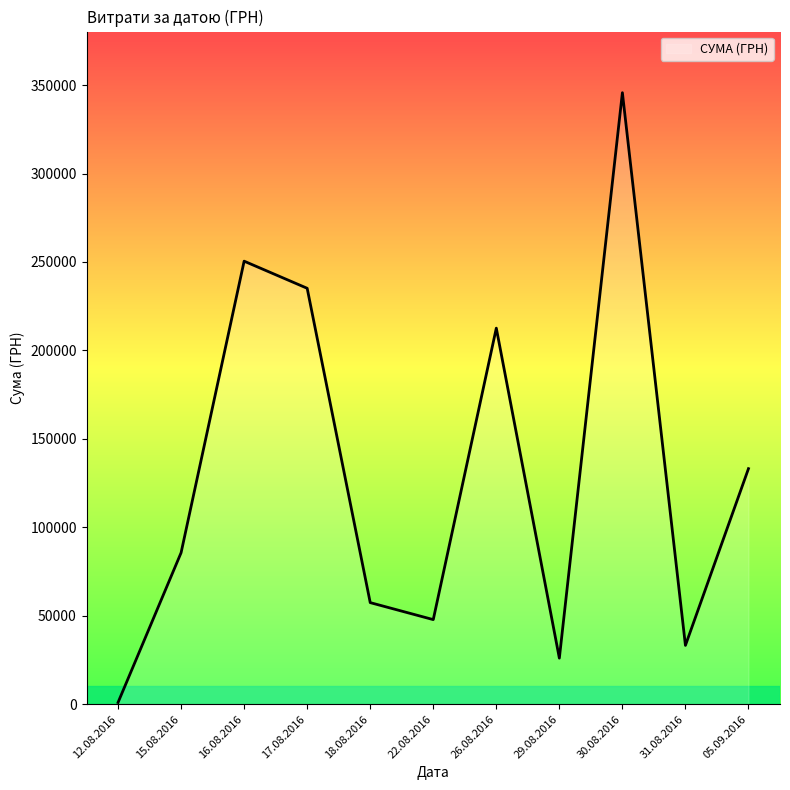

The chart shows a value of 79.7 at 30.08.2016. True or false?

False